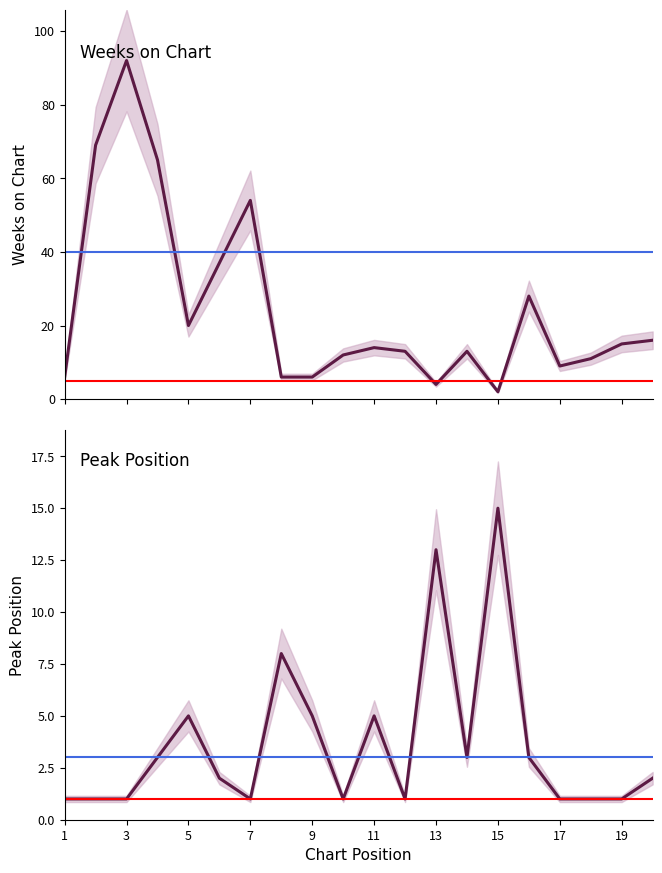

True or false: Weeks on Chart and Peak Position cross at least once.

True